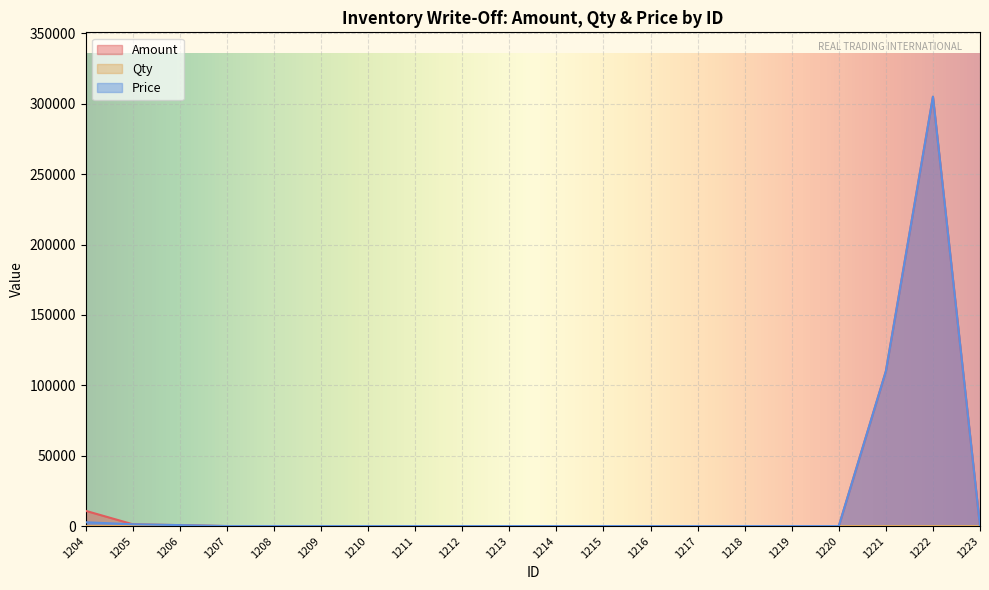

Reading left to right, what are all the values shown in this chart?

Amount: 1204=10800	1205=1260	1206=673	1207=0	1208=0	1209=0	1210=0	1211=0	1212=0	1213=0	1214=0	1215=0	1216=0	1217=0	1218=0	1219=0	1220=0	1221=110000	1222=305000	1223=0
Qty: 1204=4	1205=1	1206=1	1207=2	1208=4	1209=10	1210=1	1211=2	1212=1	1213=1	1214=5	1215=1	1216=1	1217=1	1218=1	1219=1	1220=2	1221=1	1222=1	1223=1
Price: 1204=2700	1205=1260	1206=673	1207=0	1208=0	1209=0	1210=0	1211=0	1212=0	1213=0	1214=0	1215=0	1216=0	1217=0	1218=0	1219=0	1220=0	1221=110000	1222=305000	1223=0